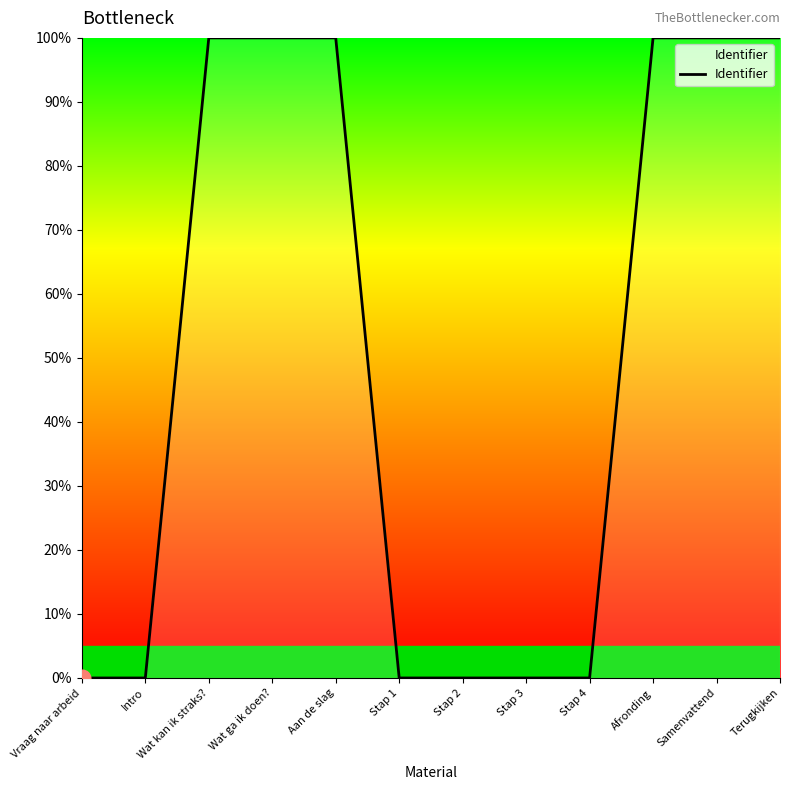

Does the chart display data point markers on the line(s)?

No